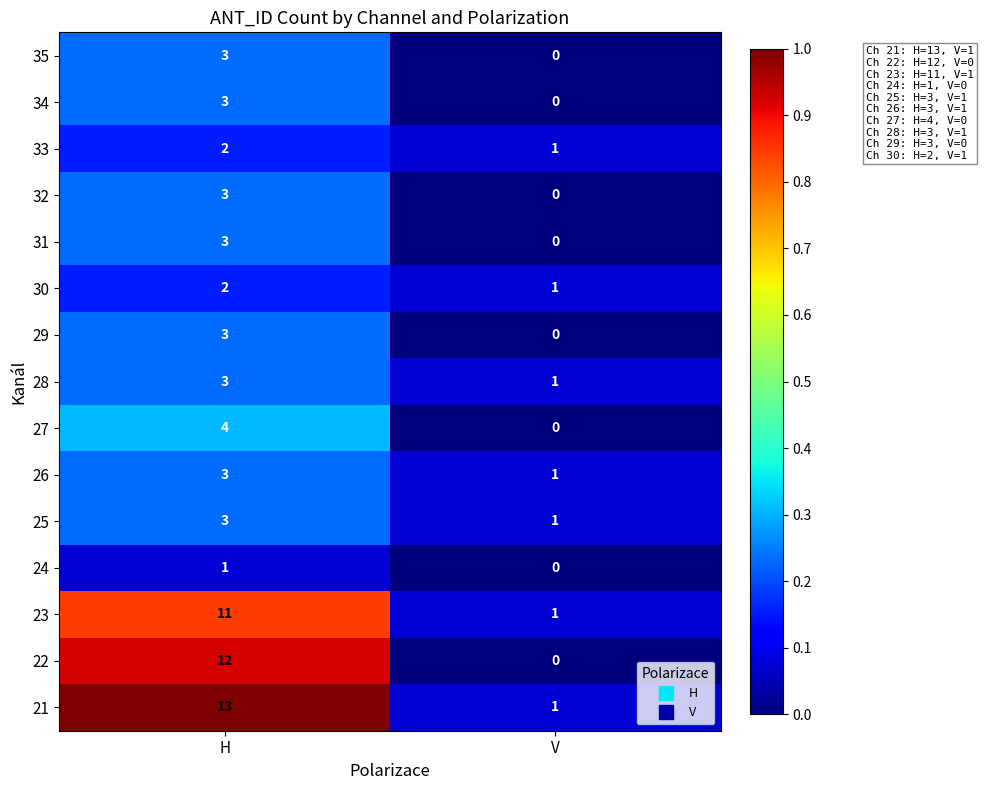

Reading left to right, transcribe all the data shown in this chart.

35: 3	0
34: 3	0
33: 2	1
32: 3	0
31: 3	0
30: 2	1
29: 3	0
28: 3	1
27: 4	0
26: 3	1
25: 3	1
24: 1	0
23: 11	1
22: 12	0
21: 13	1